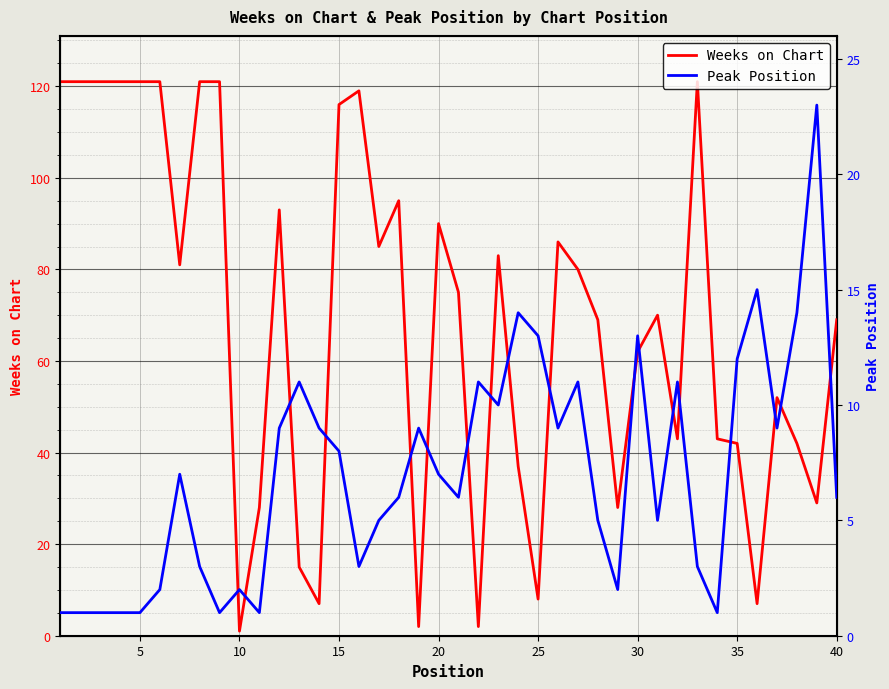

Reading right to left, what are all the values shown in this chart?

Weeks on Chart: 69	29	42	52	7	42	43	121	43	70	62	28	69	80	86	8	37	83	2	75	90	2	95	85	119	116	7	15	93	28	1	121	121	81	121	121	121	121	121	121
Peak Position: 6	23	14	9	15	12	1	3	11	5	13	2	5	11	9	13	14	10	11	6	7	9	6	5	3	8	9	11	9	1	2	1	3	7	2	1	1	1	1	1